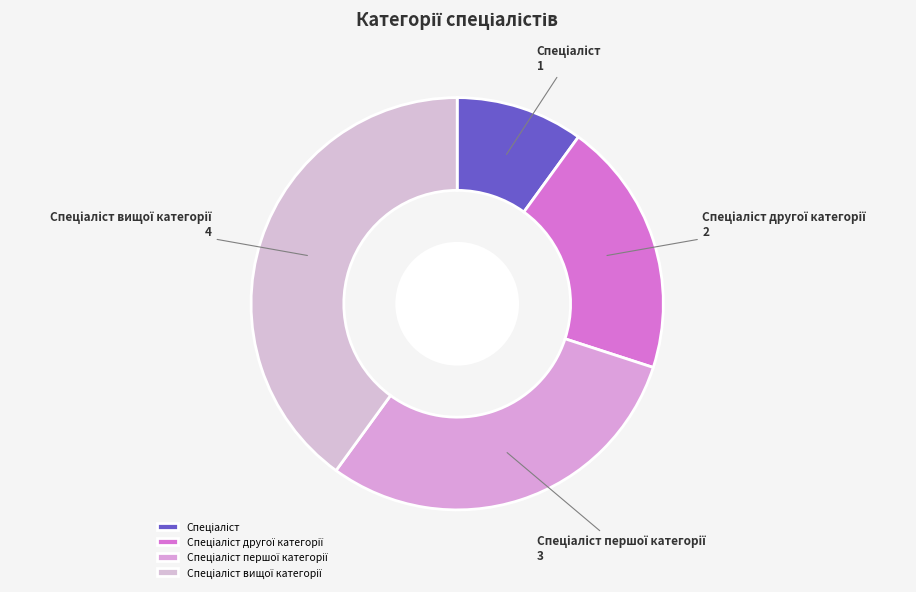

Is there a majority slice in this chart?

No